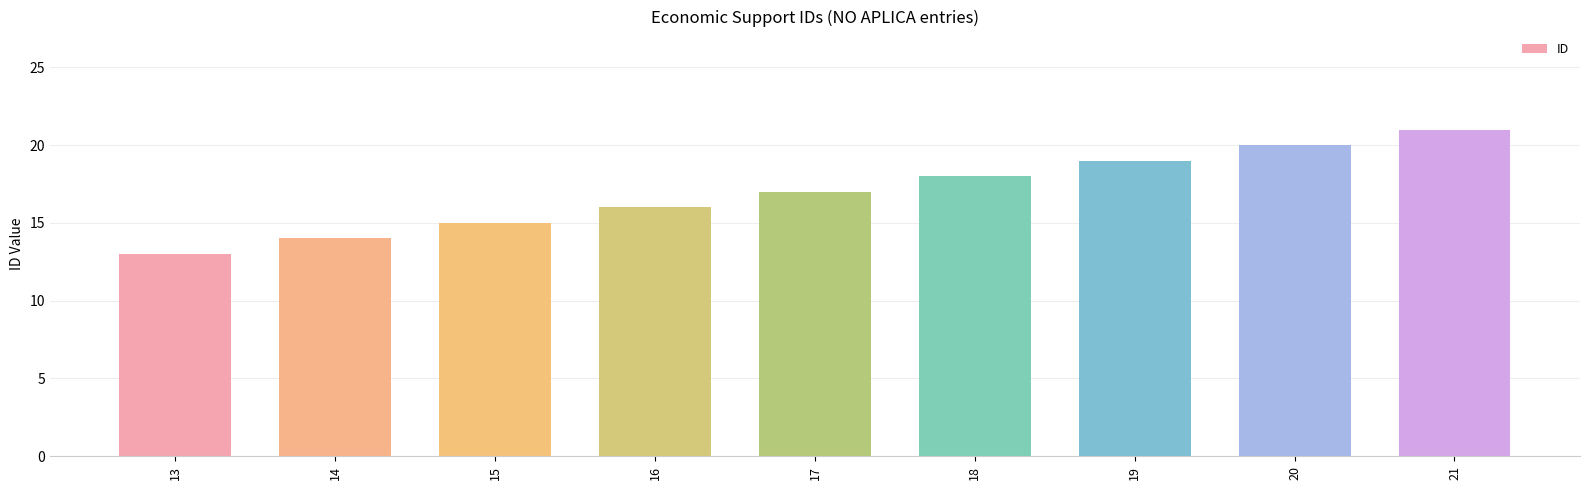

Reading left to right, extract all data points from this chart.

13=13	14=14	15=15	16=16	17=17	18=18	19=19	20=20	21=21